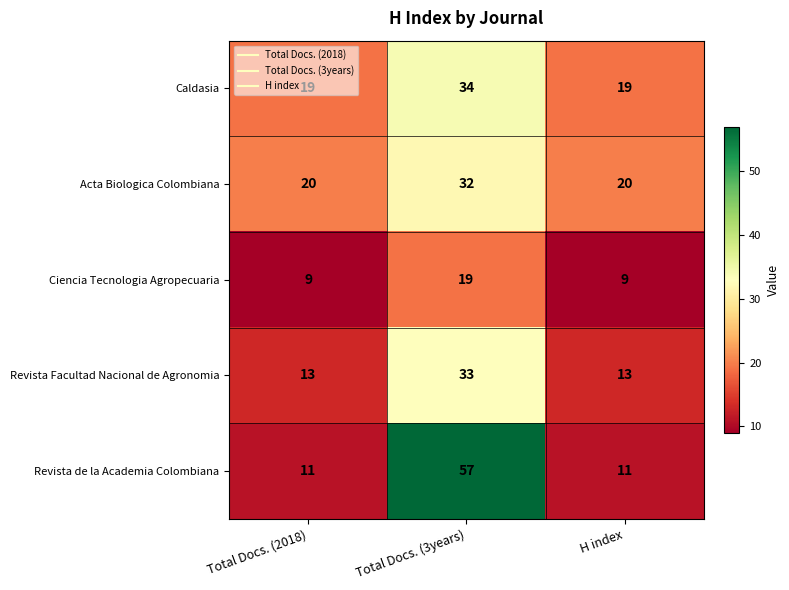

What is the minimum value shown in the chart?

9